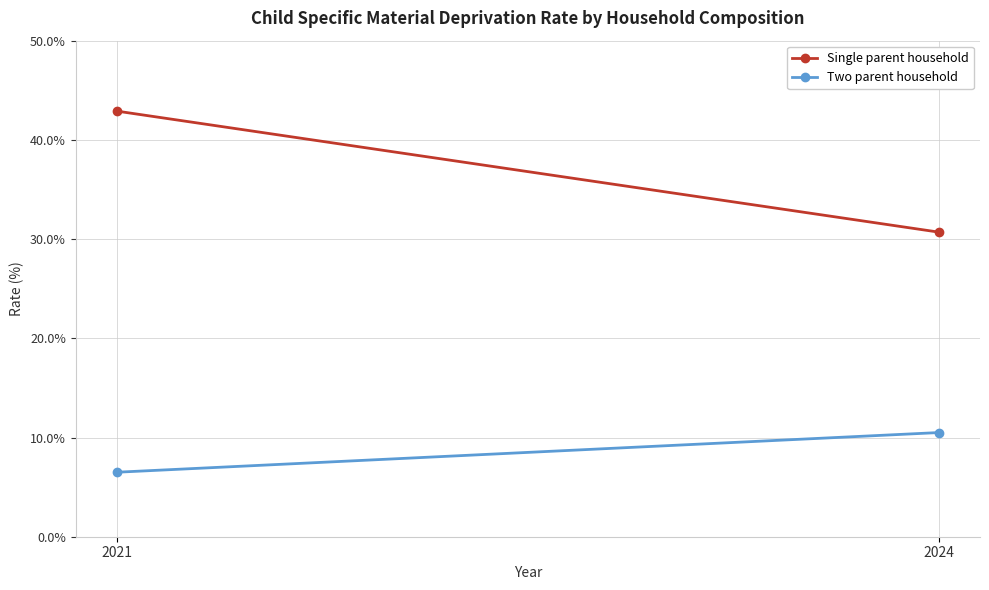

Count the number of categories in the chart.

2